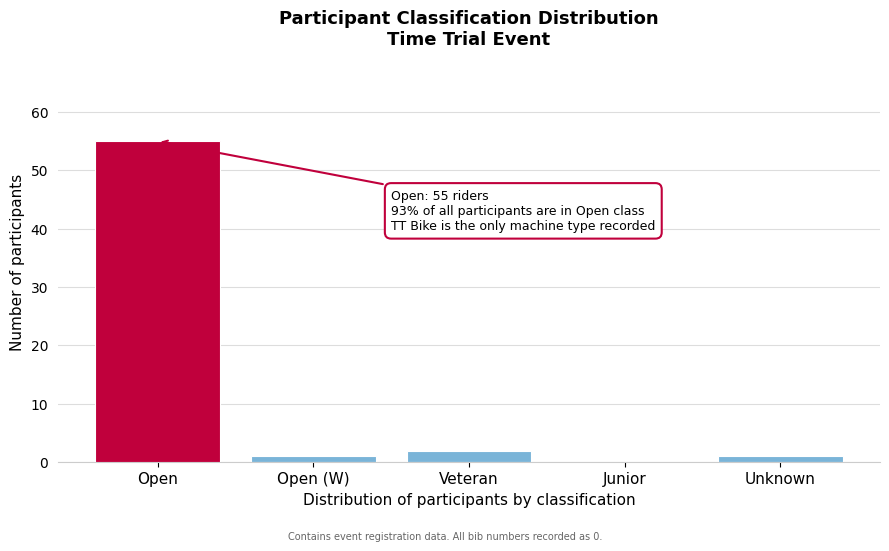

Reading left to right, list all the values displayed in this chart.

Open=55	Open (W)=1	Veteran=2	Junior=0	Unknown=1